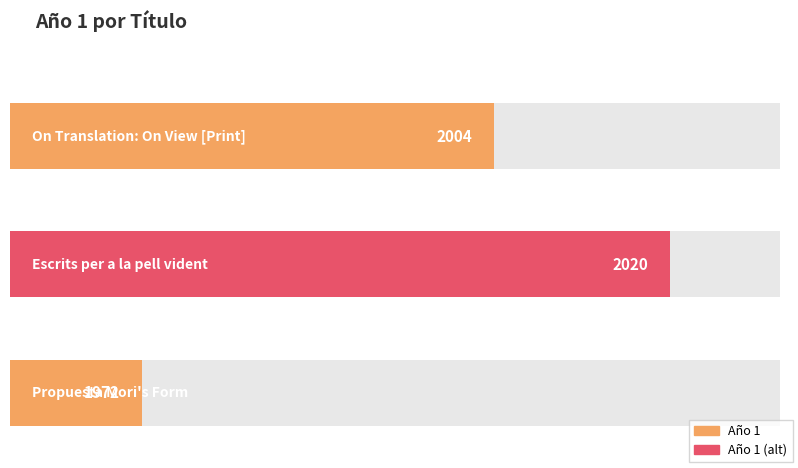

What is the difference between the values at Escrits per a la pell vident and Propuesta Mori's Form?

48